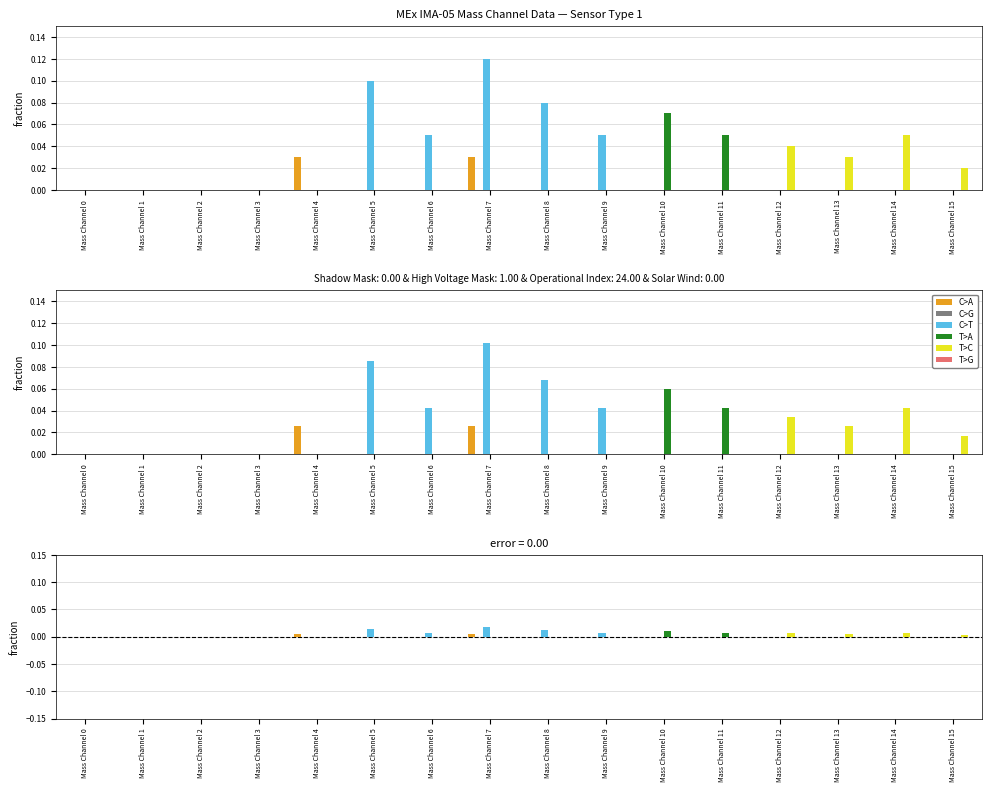

The value of T>G at Mass Channel 1 is 0.0. True or false?

True